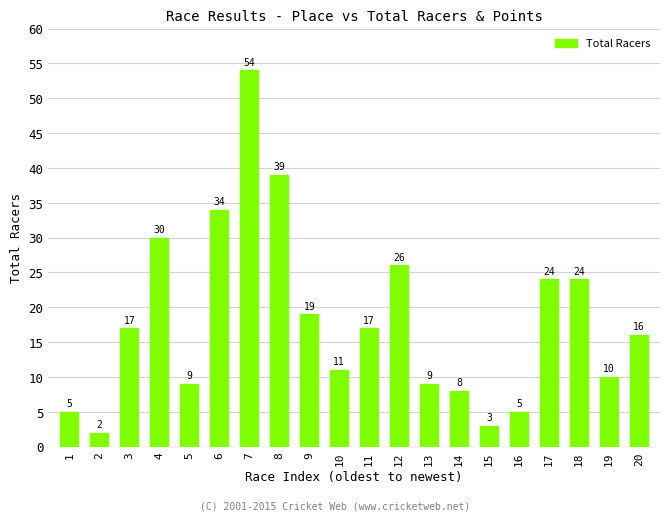

Reading left to right, extract all data points from this chart.

1=5	2=2	3=17	4=30	5=9	6=34	7=54	8=39	9=19	10=11	11=17	12=26	13=9	14=8	15=3	16=5	17=24	18=24	19=10	20=16